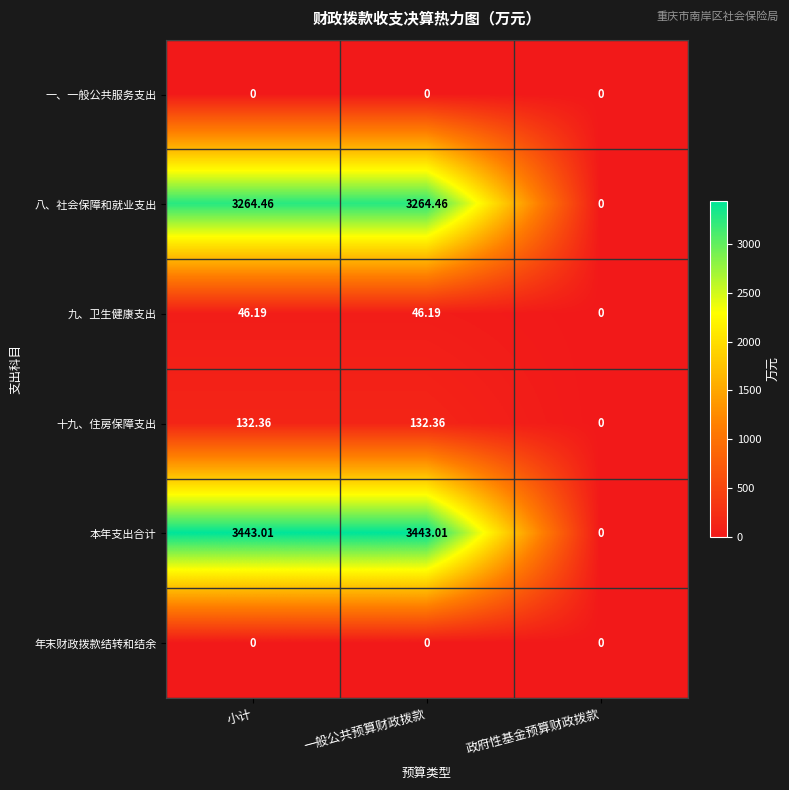

Which series has the widest spread of values?

本年支出合计